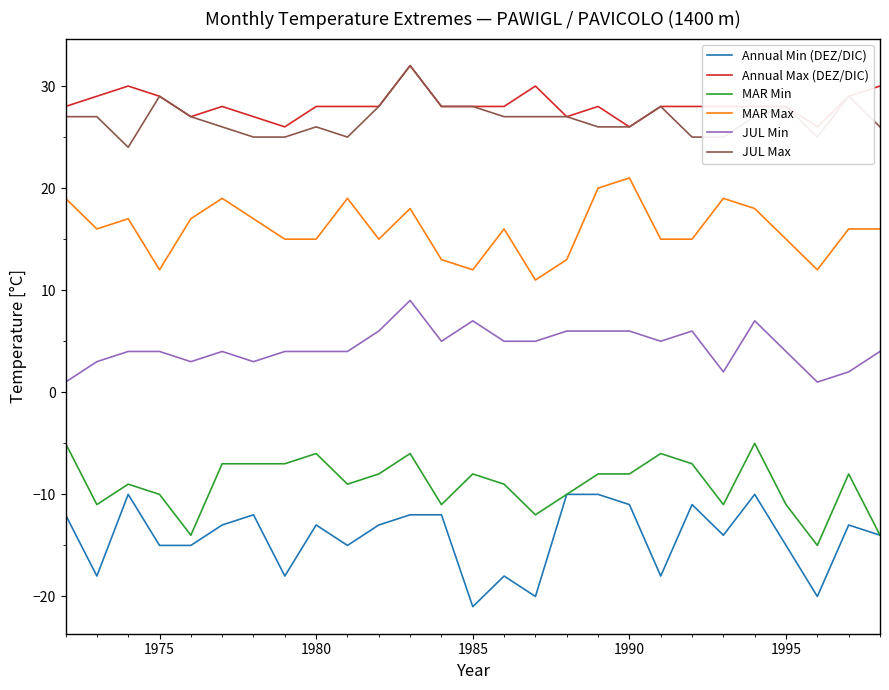

What is the highest value of the JUL Max series?

32